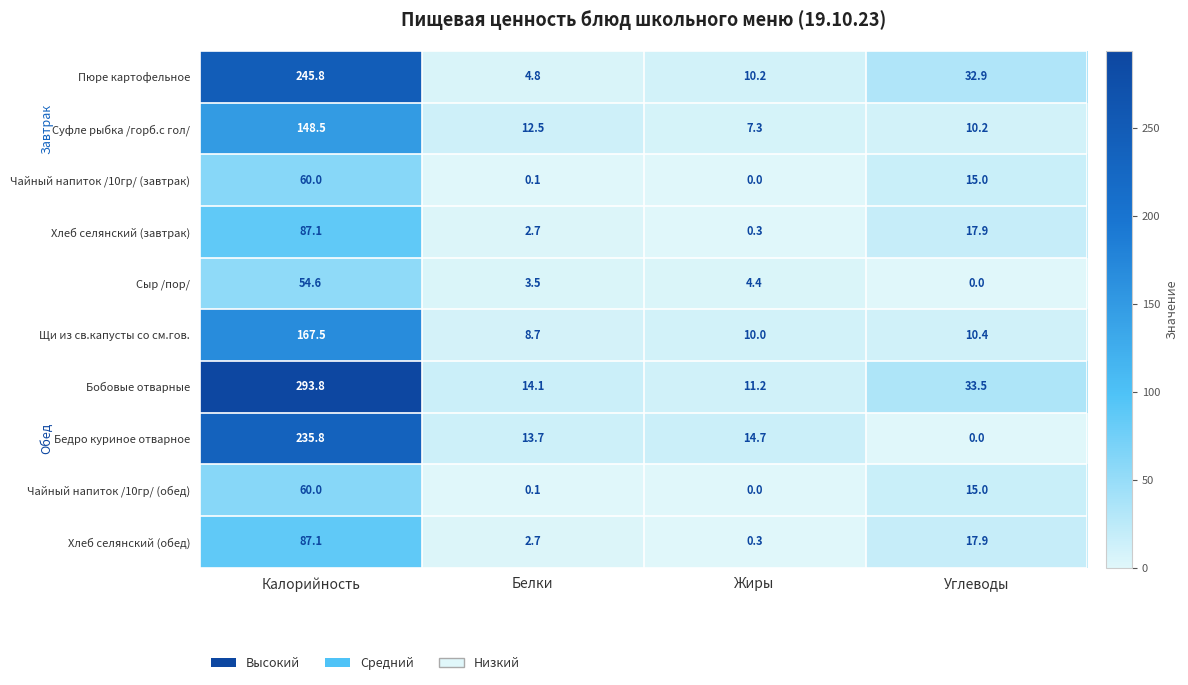

What is the difference between the Чайный напиток /10гр/ (обед) values at Белки and Калорийность?

59.9